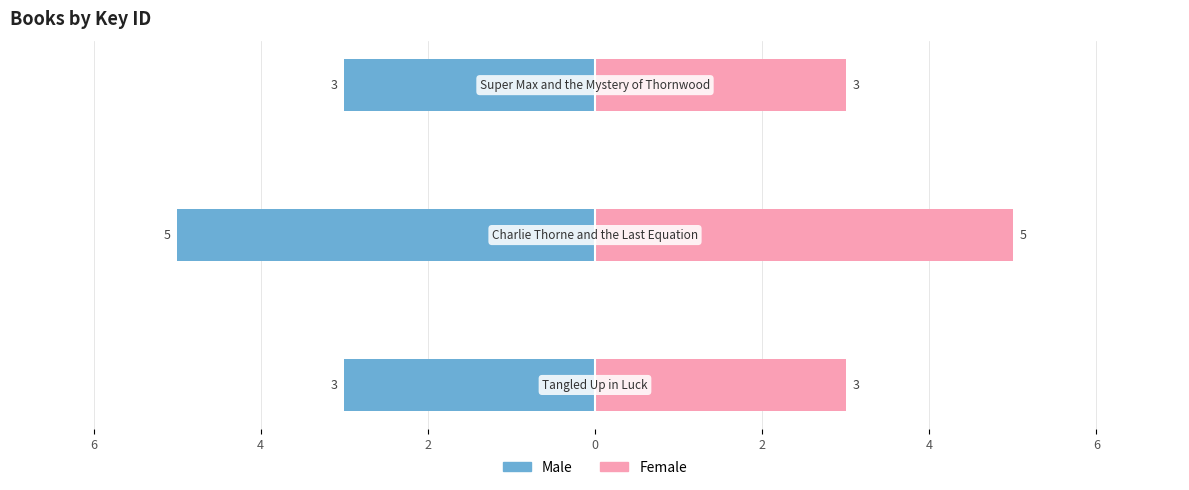

Reading left to right, what are all the values shown in this chart?

Male: 6=-3	4=-5	2=-3
Female: 6=3	4=5	2=3